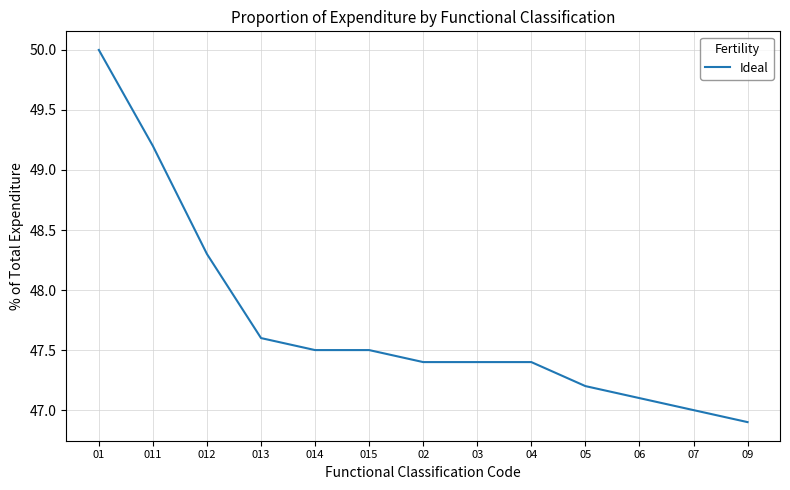

What is the difference between the maximum and minimum values?

3.1